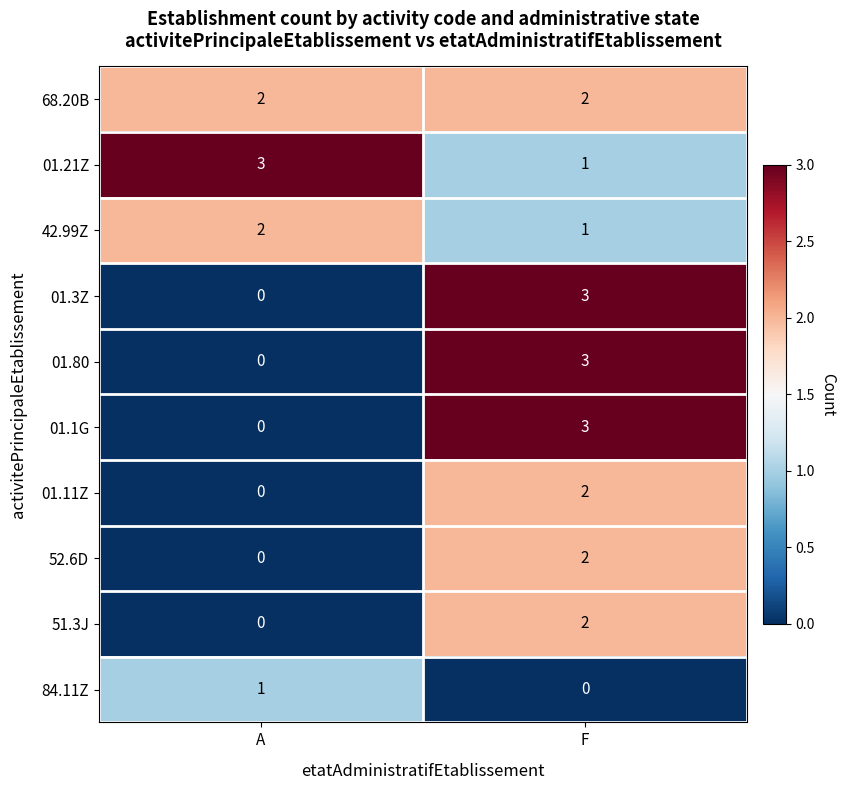

At which category is the sum across all series the highest?

F